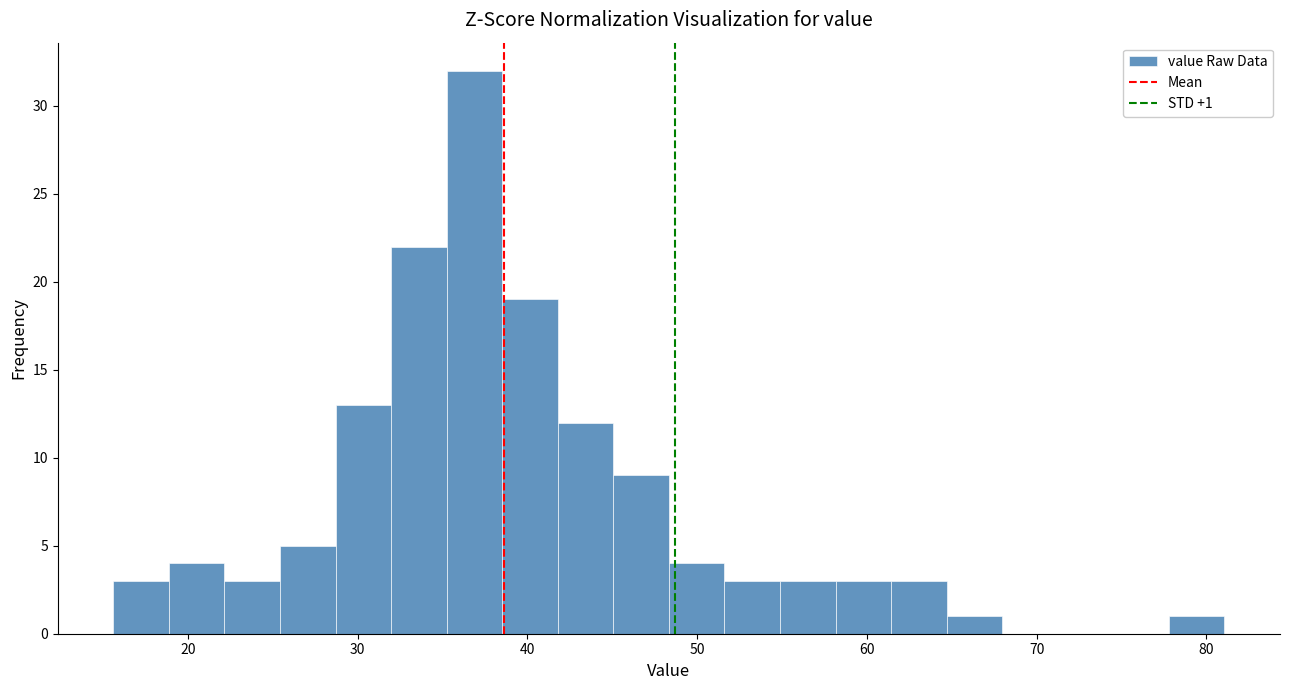

Around what value on the x-axis is the tallest bar? Give the approximate position of its centre, as read against the axis.

37